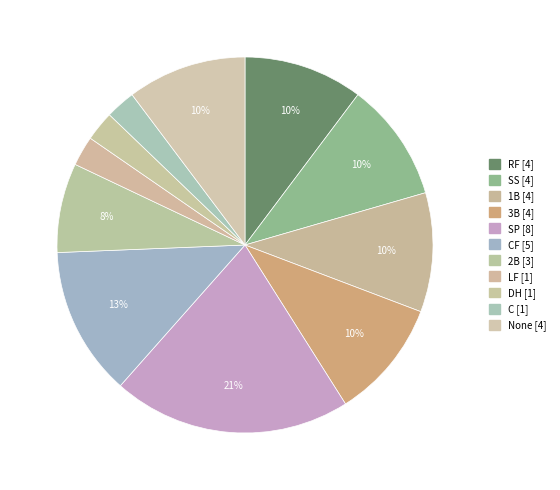

Count the number of slices in the pie.

11